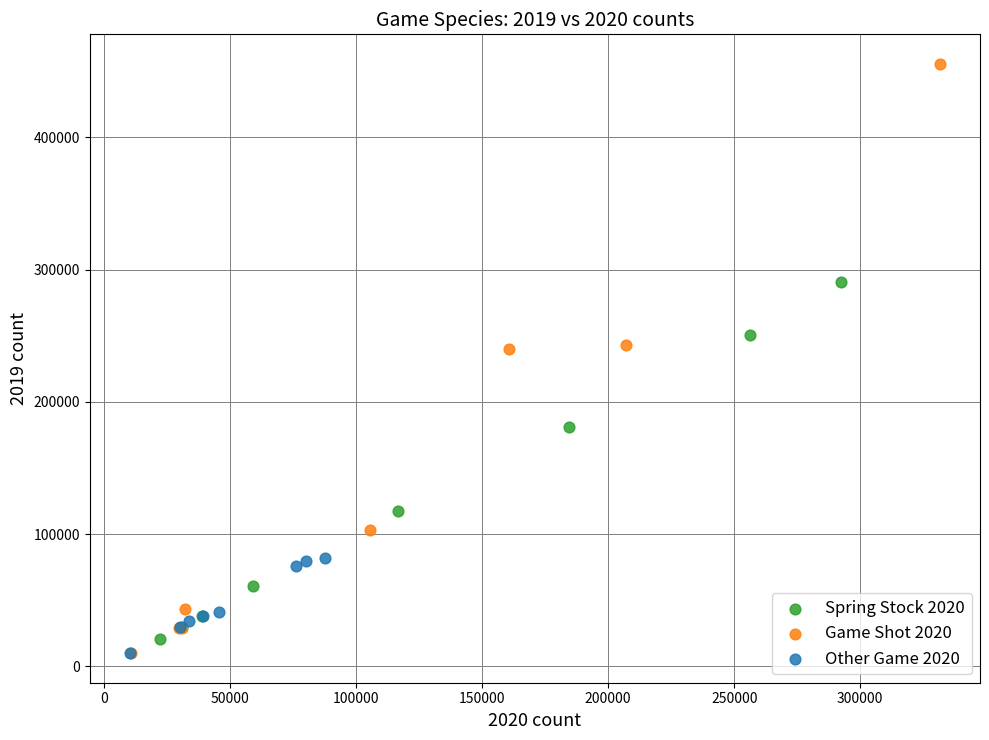

Which series reaches the maximum Y coordinate?

Game Shot 2020